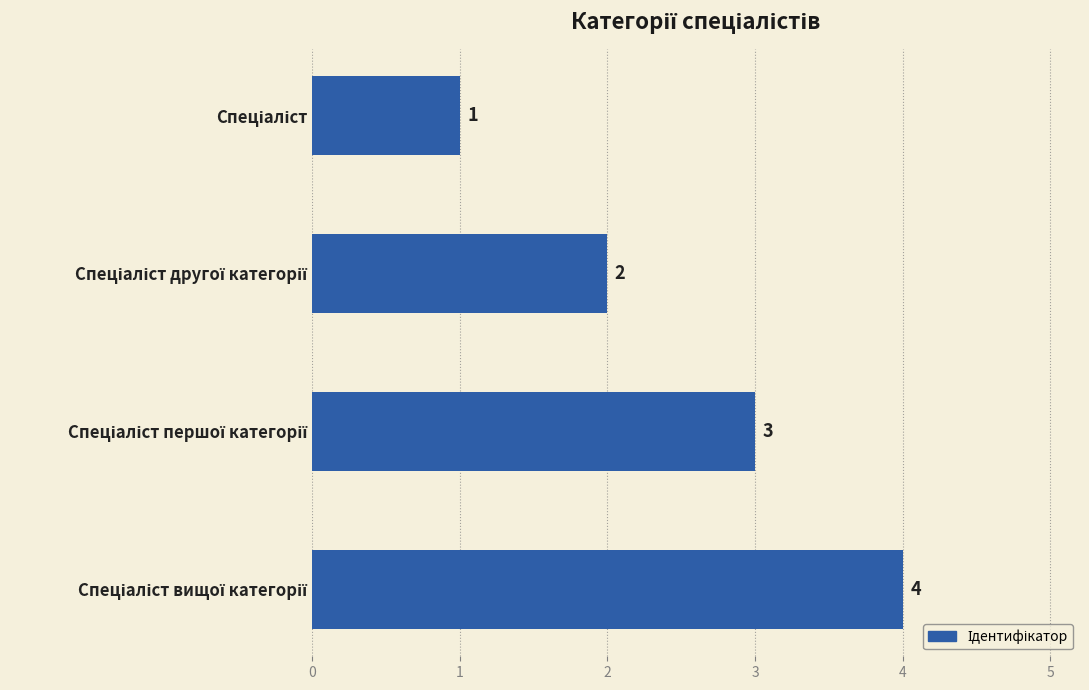

How many bars are there in total?

4